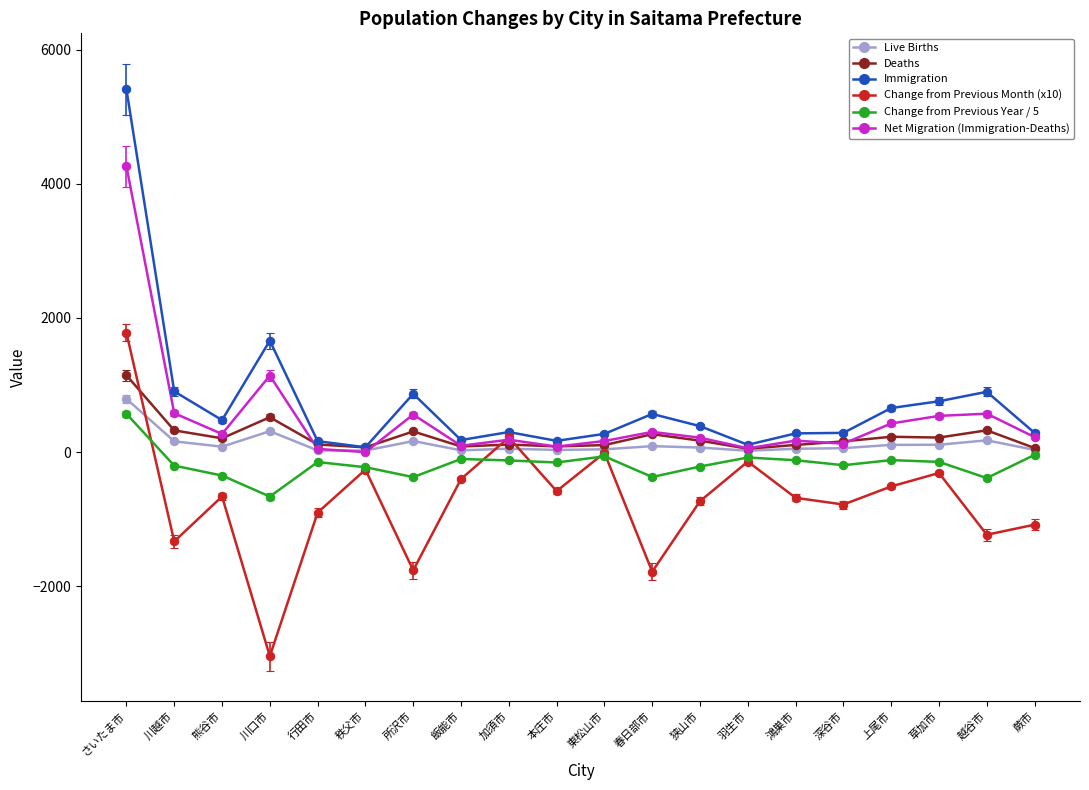

What is the spread (max minus min) of values at 蕨市?

1367.0